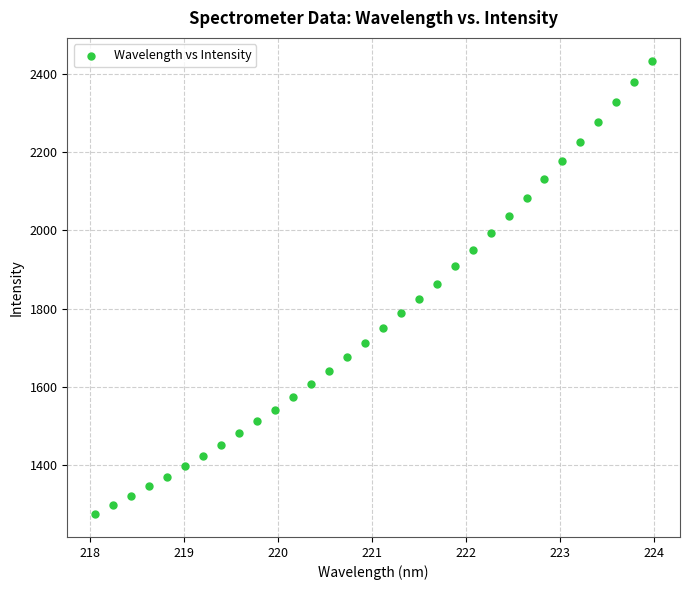

What is the range of X values (max minus min)?

5.9